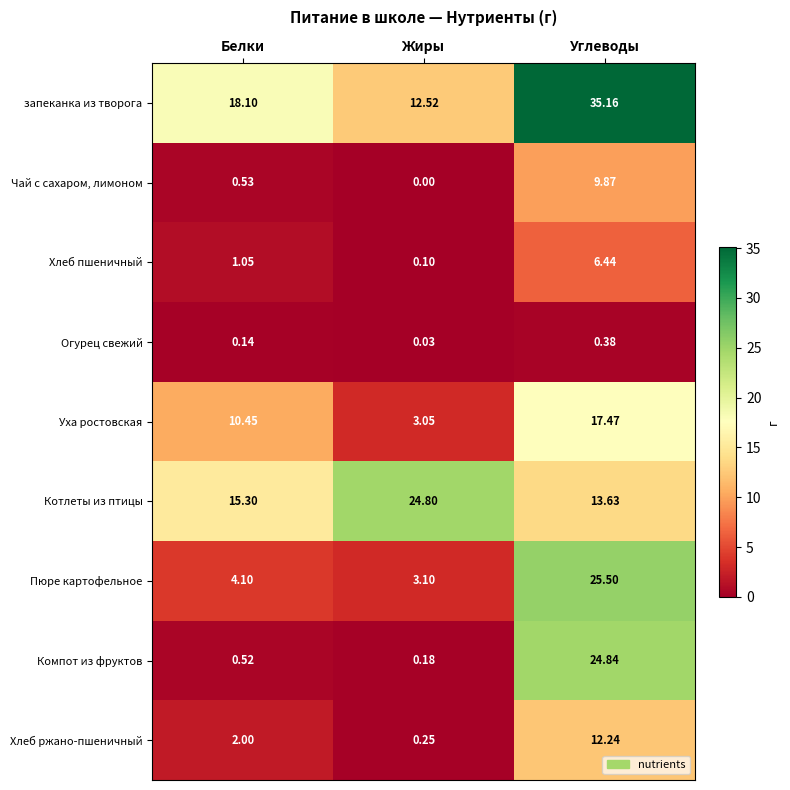

Rank the series at Белки from highest to lowest value.

запеканка из творога, Котлеты из птицы, Уха ростовская, Пюре картофельное, Хлеб ржано-пшеничный, Хлеб пшеничный, Чай с сахаром, лимоном, Компот из фруктов, Огурец свежий